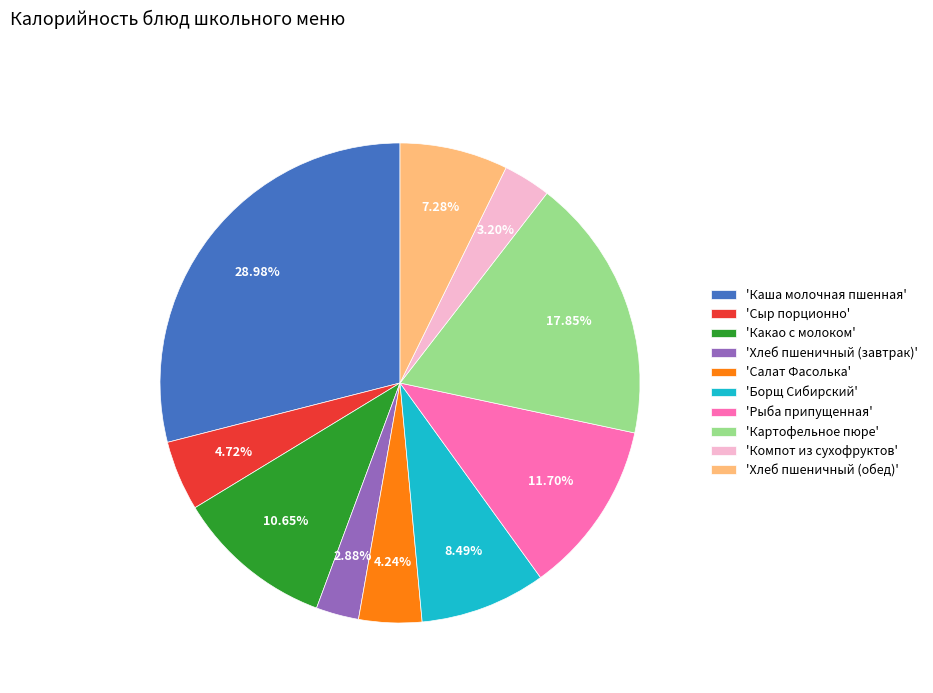

Is the sum of 'Какао с молоком' and 'Борщ Сибирский' greater than half?

No